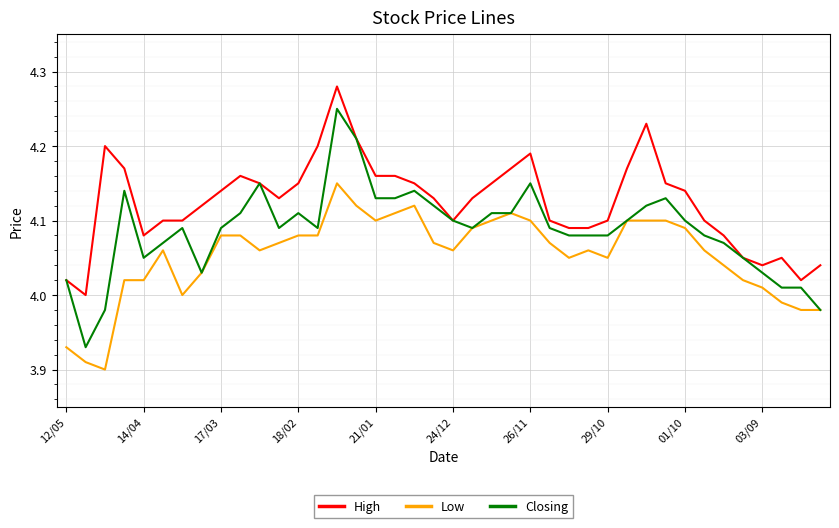

Rank the series by their maximum value, from highest to lowest.

High, Closing, Low